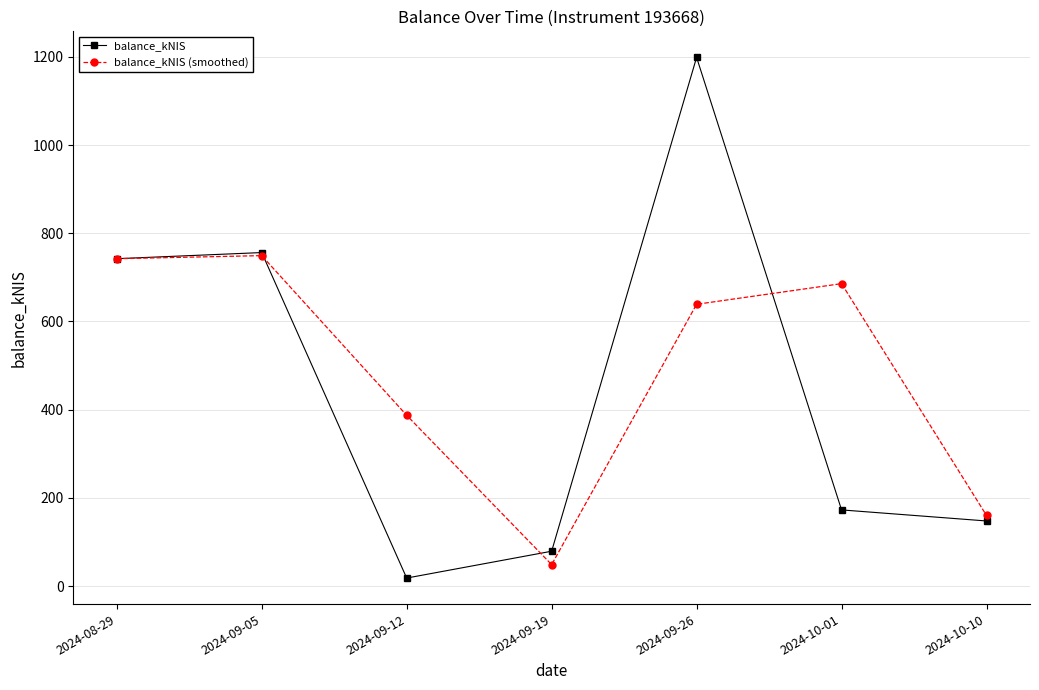

Where does the balance_kNIS (smoothed) series first go above 638?

2024-08-29